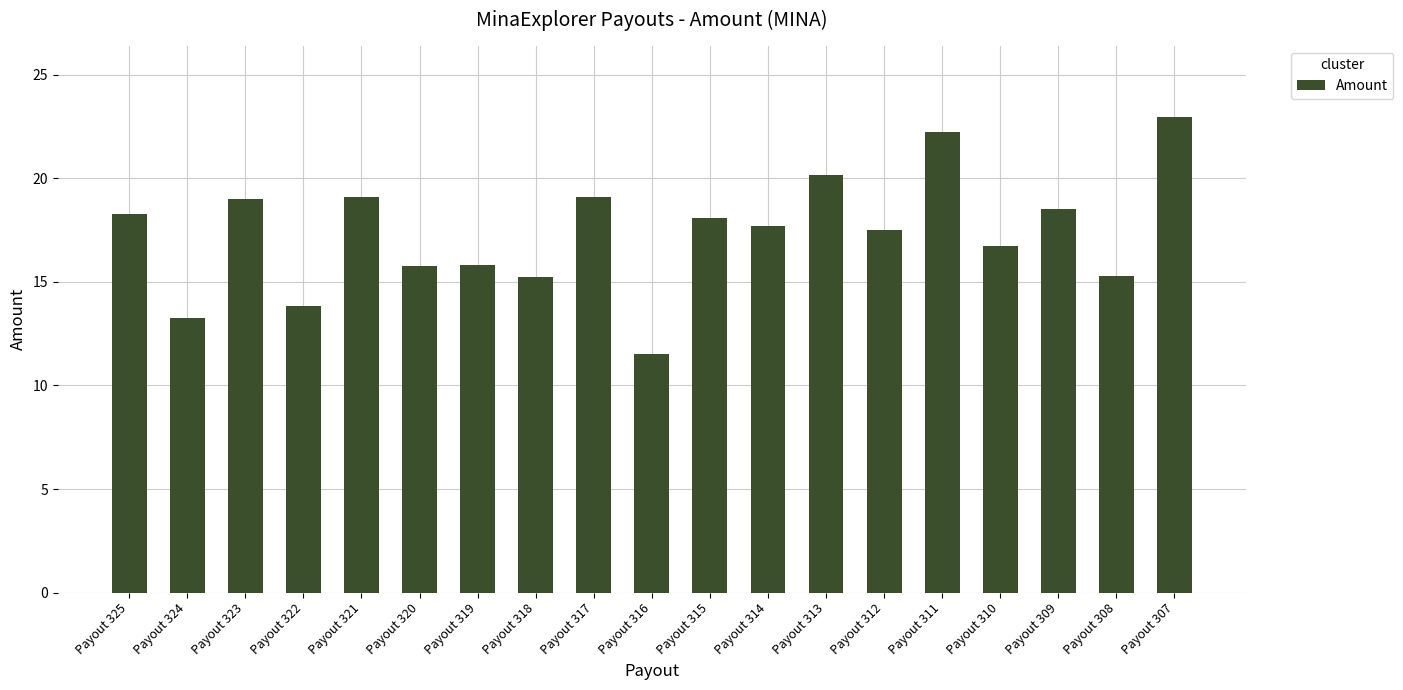

What is the greatest value displayed?

23.0